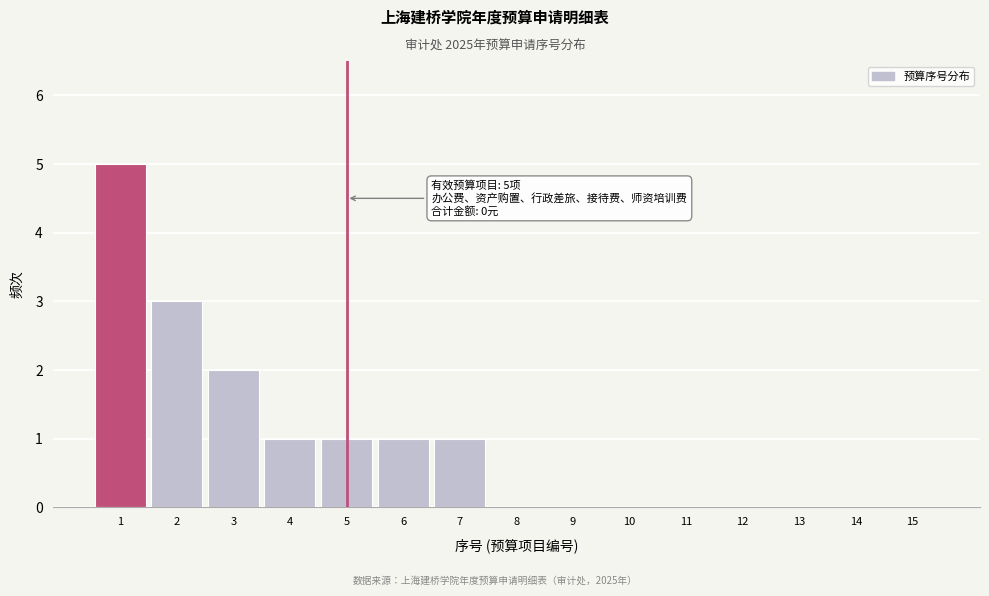

Reading left to right, what are all the values shown in this chart?

1=5	2=3	3=2	4=1	5=1	6=1	7=1	8=0	9=0	10=0	11=0	12=0	13=0	14=0	15=0